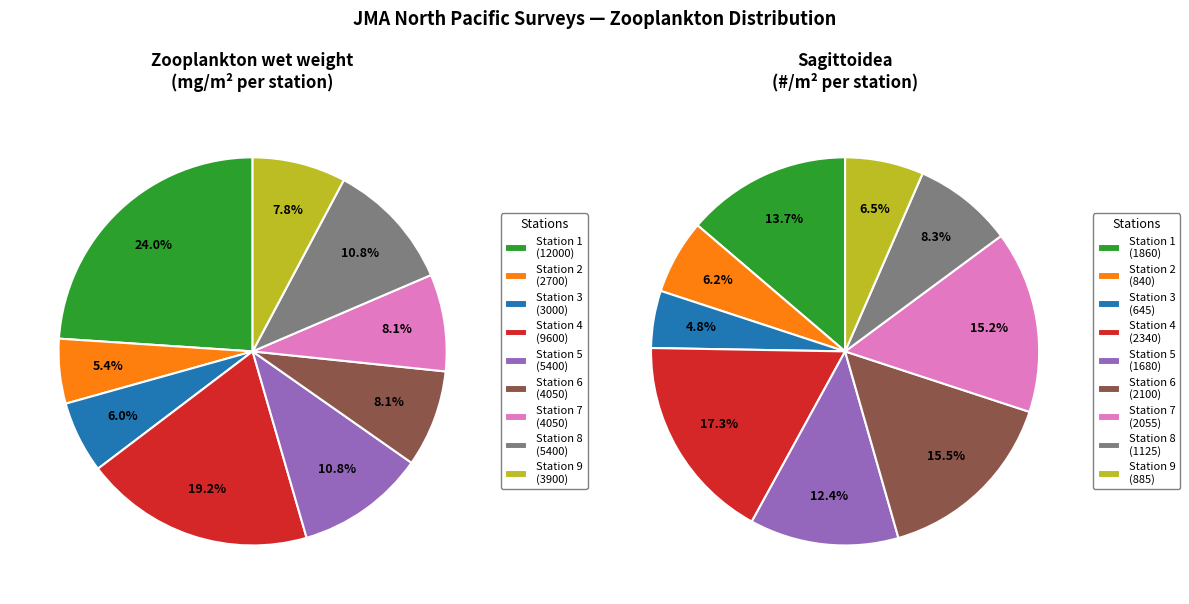

What is the largest slice in the pie chart?

Station 1